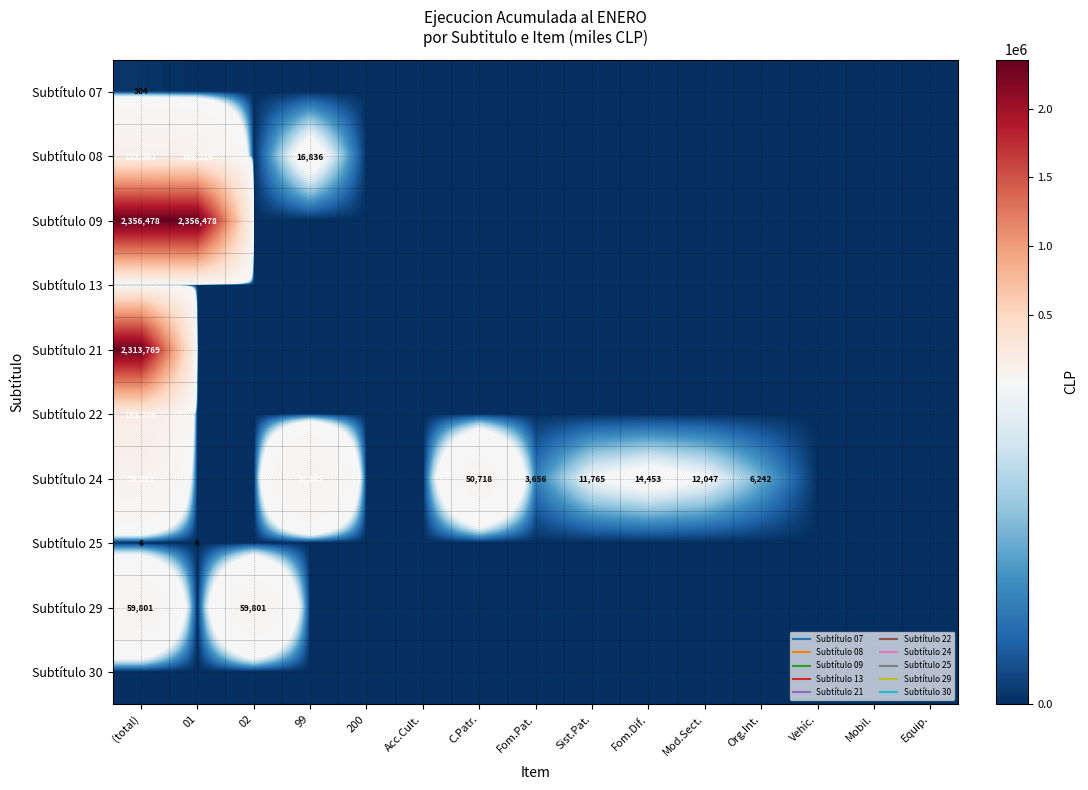

At which category does the chart reach its peak across all series?

(total)